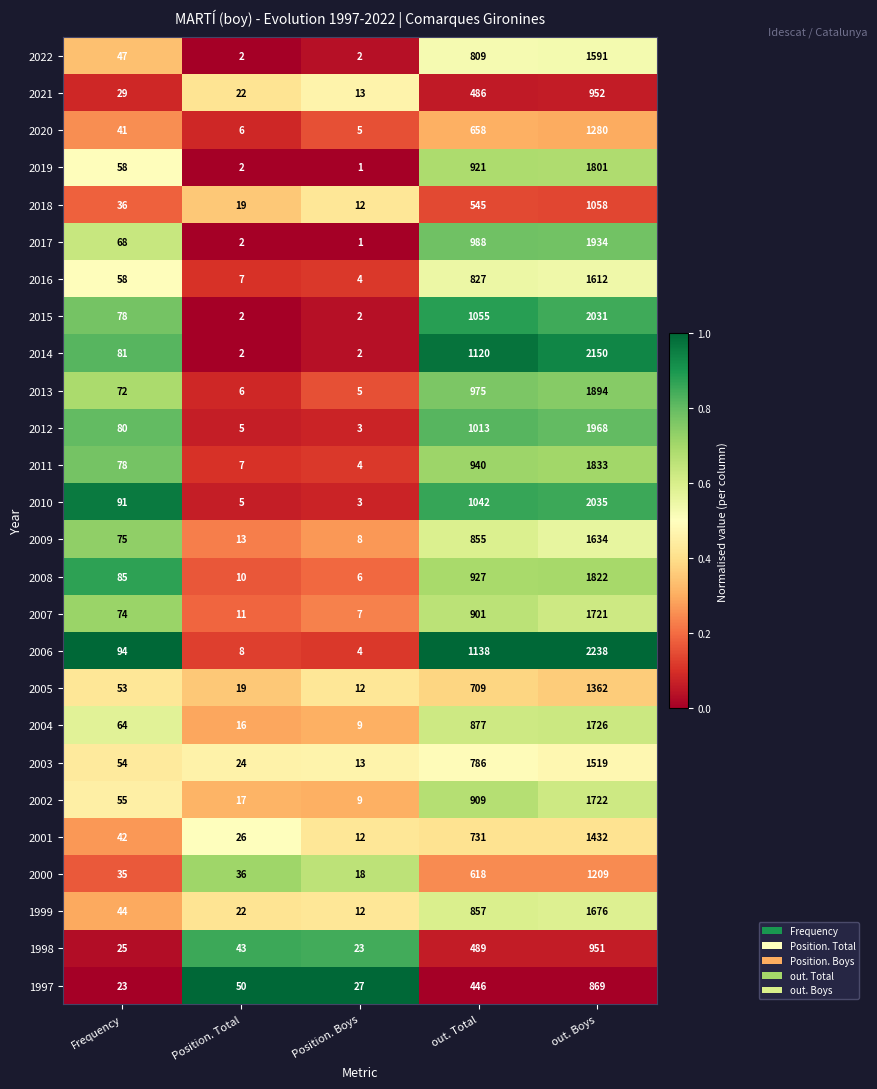

Which label corresponds to the smallest value in the chart?

Position. Boys